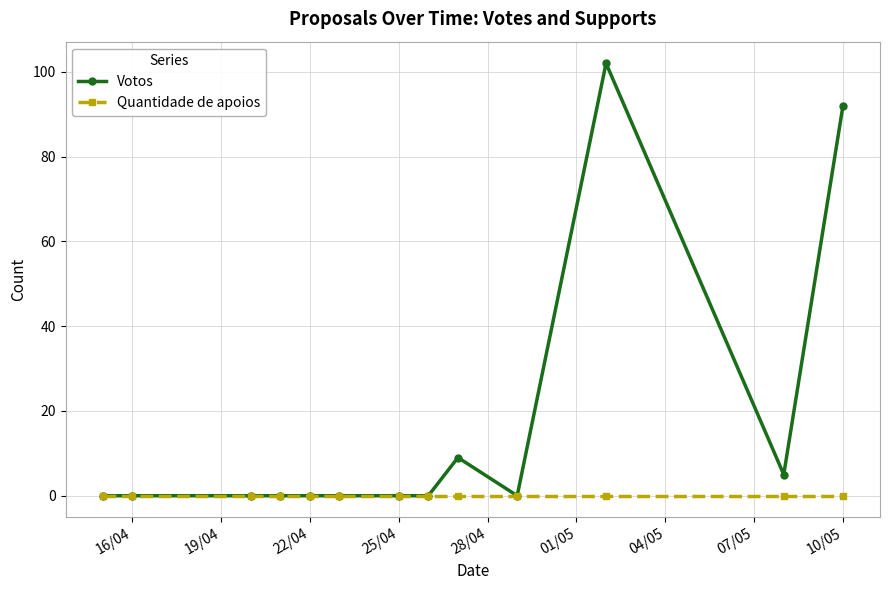

Which series has the largest total across all categories?

Votos